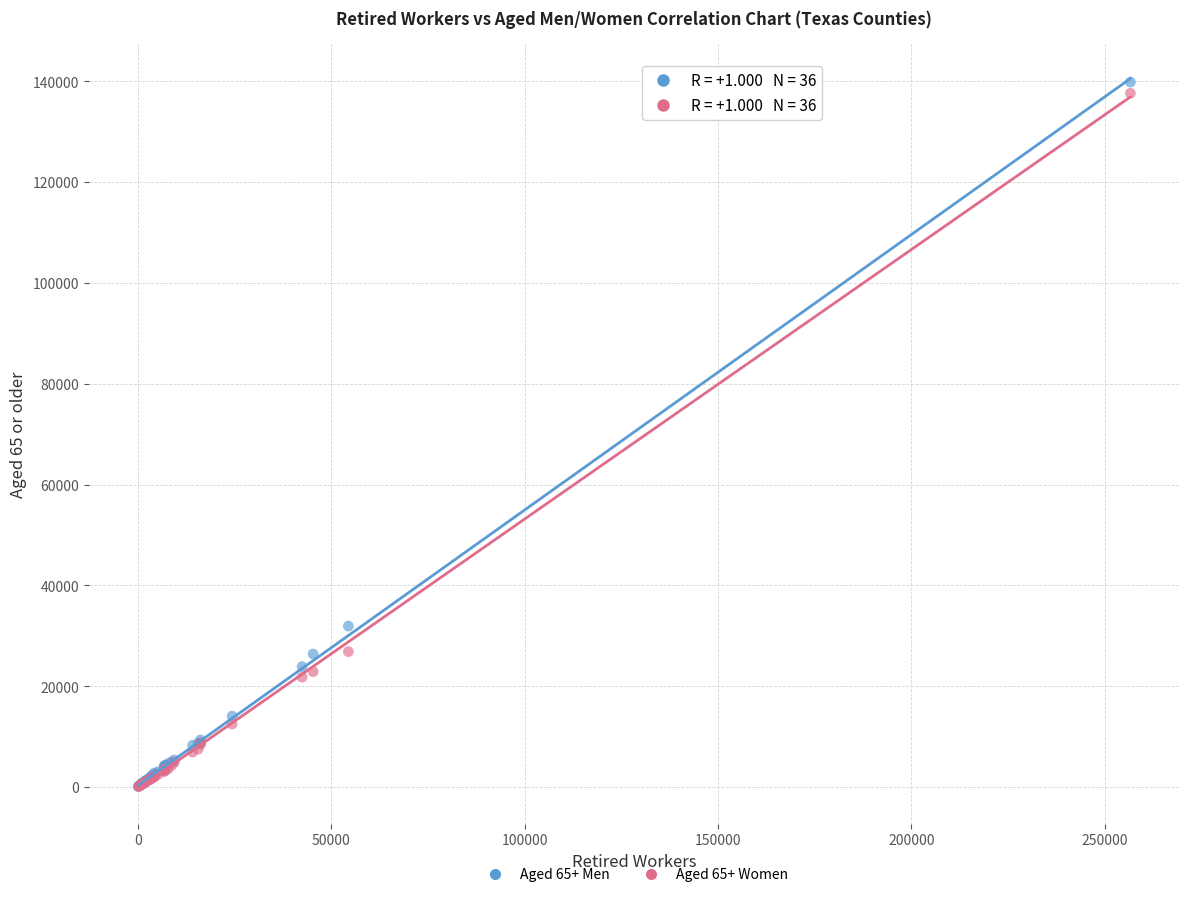

Across all series, what Y value is closest to 69951?

31925